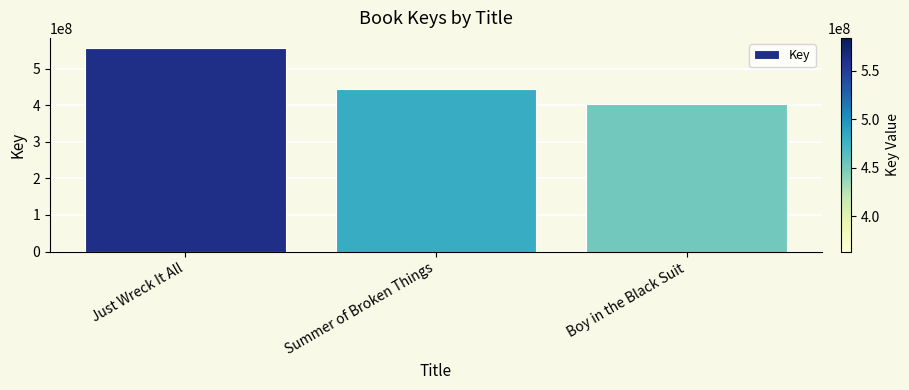

What is the sum of all values?

1403596401